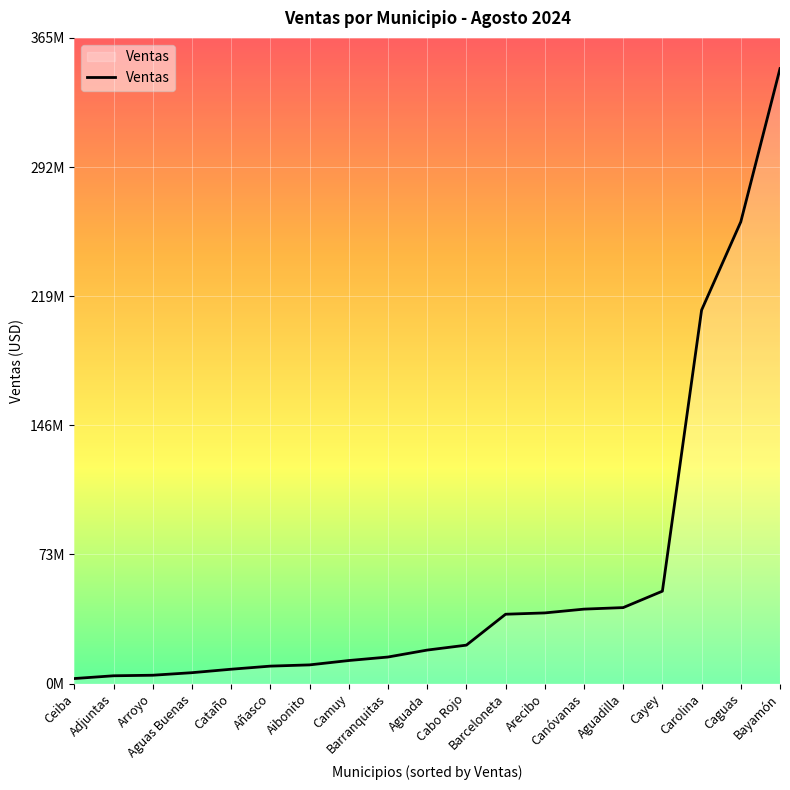

Is it true that the value at Cayey is 52264620.8?

True